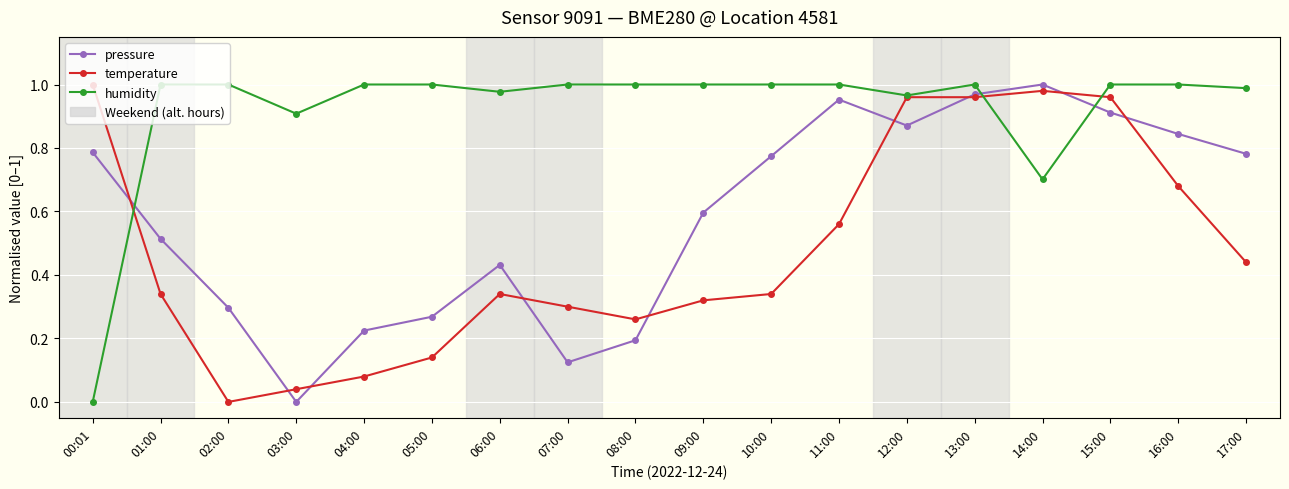

What is the label of the 15th point from the left?

14:00